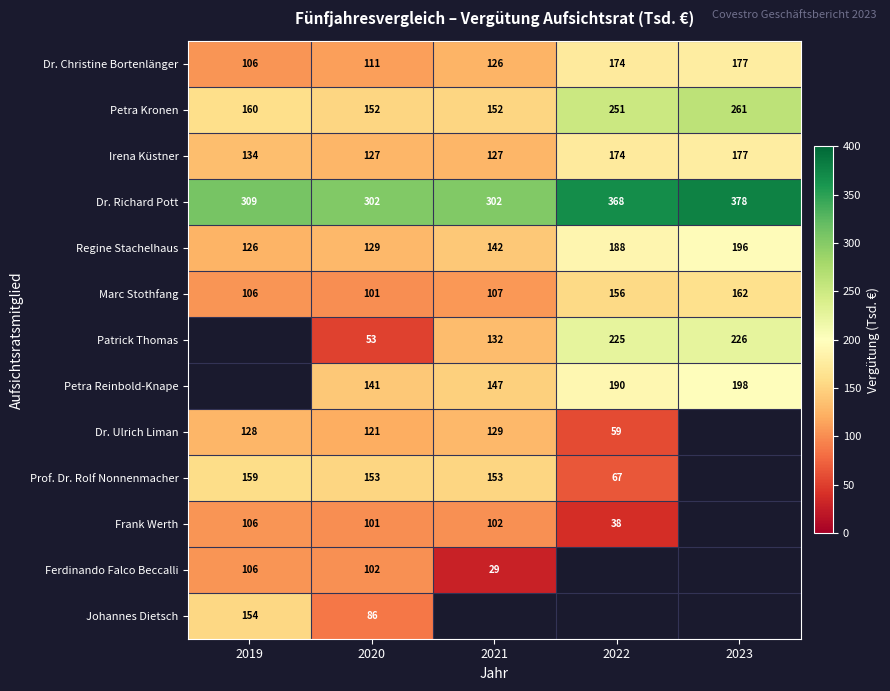

What is the smallest value displayed?

29.0